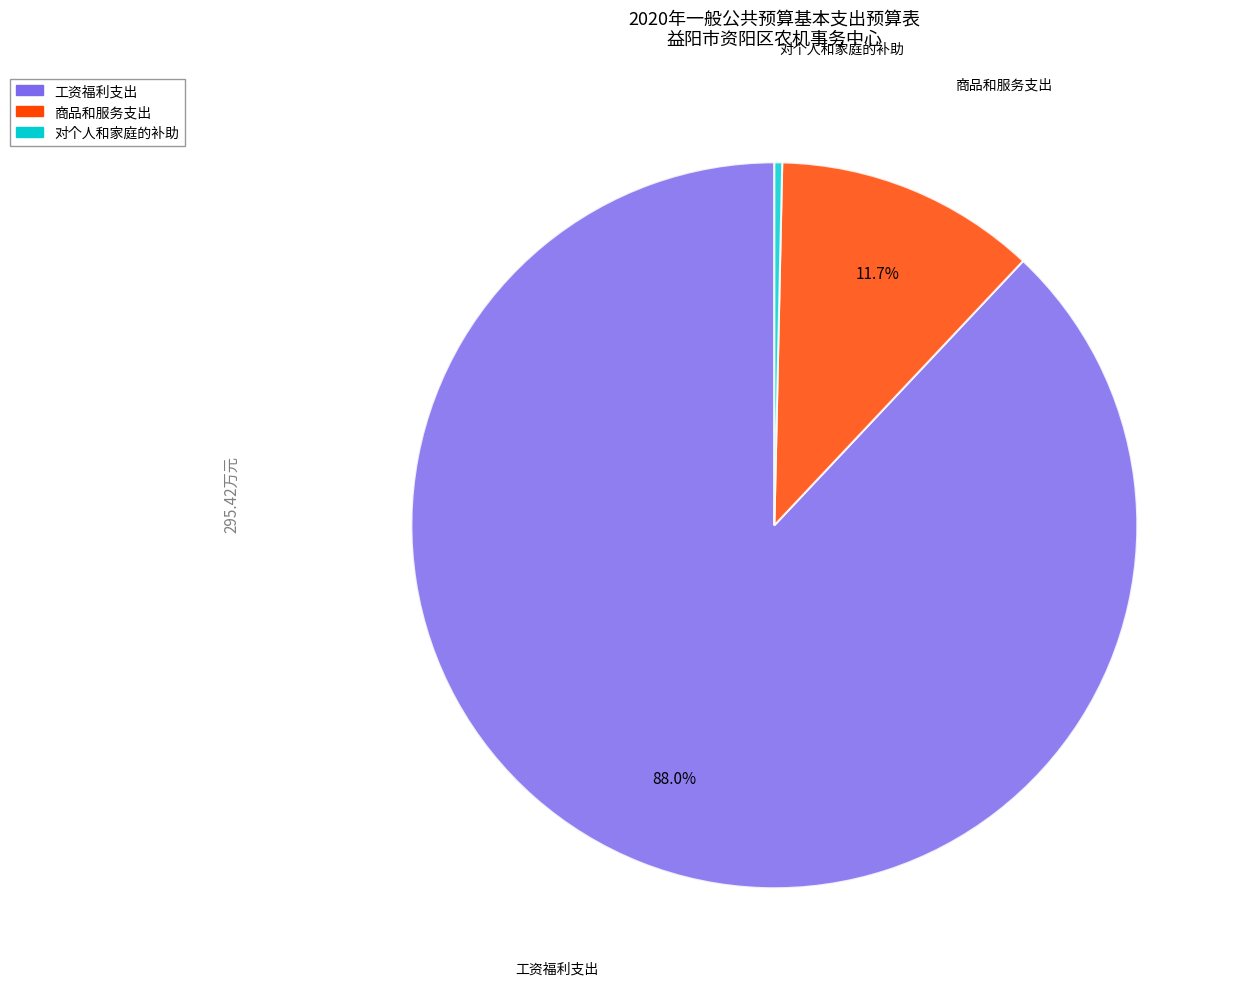

To the nearest percent, what portion does 工资福利支出 represent?

88%